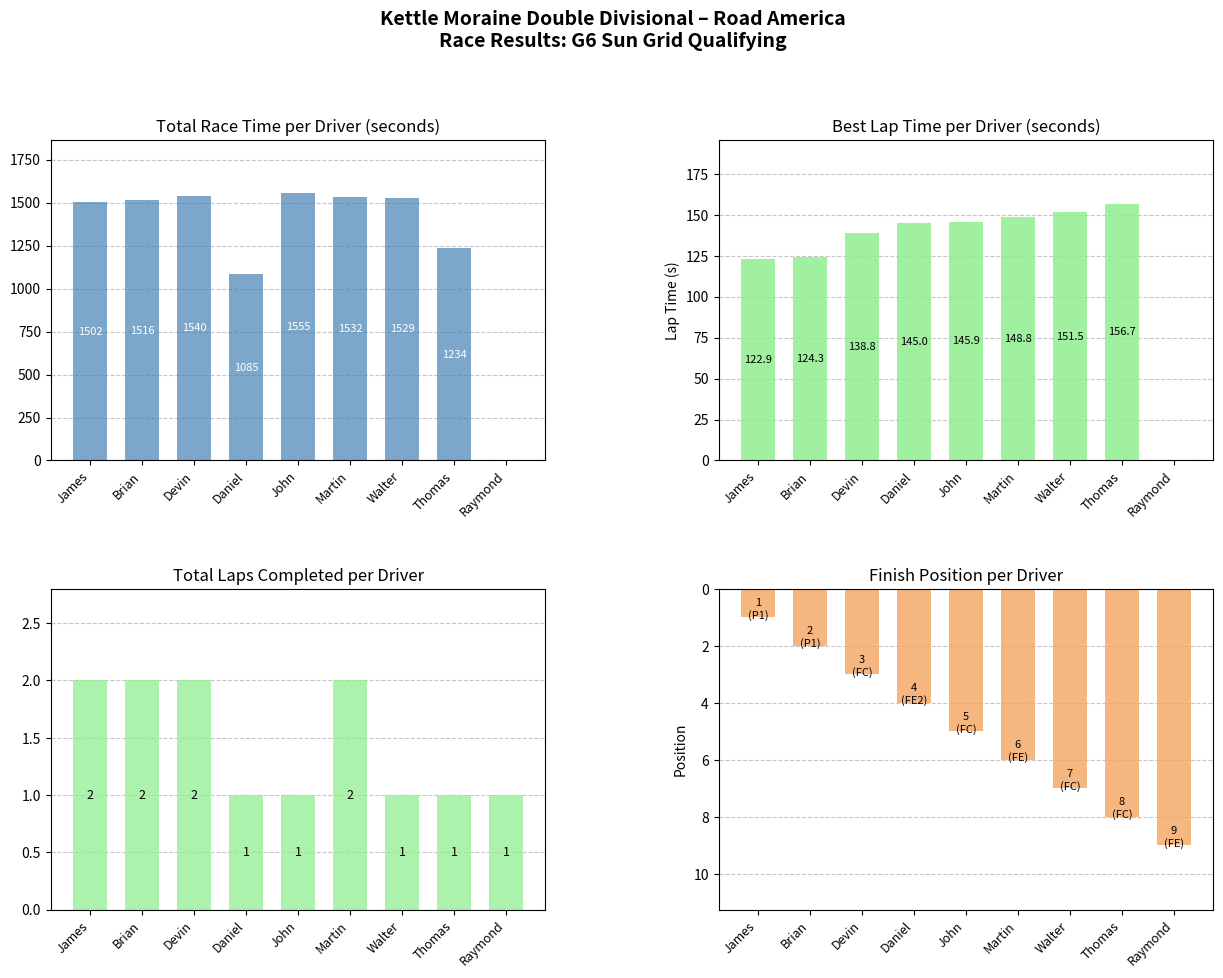

What are all the series names shown in the legend?

Total Time, Best Lap Time, Total Laps, Finish Position